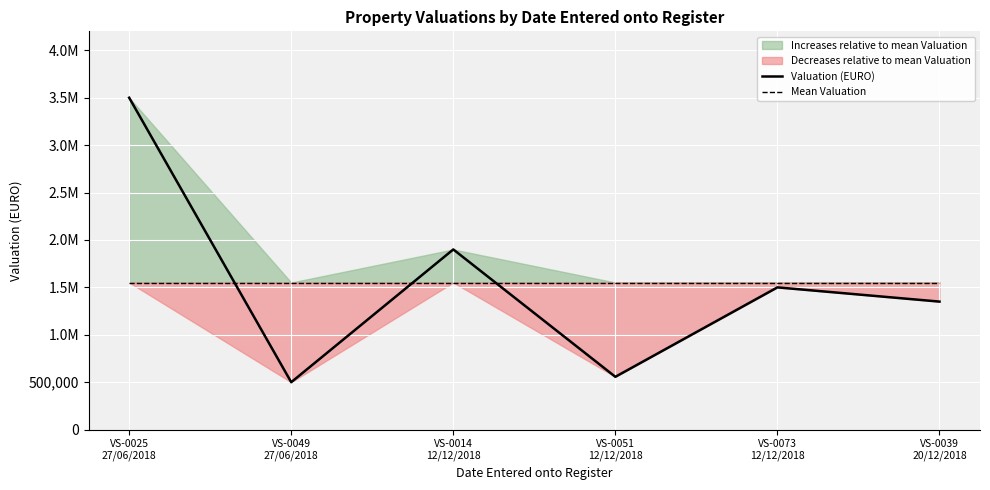

What position from the right is VS-0039
20/12/2018?

1